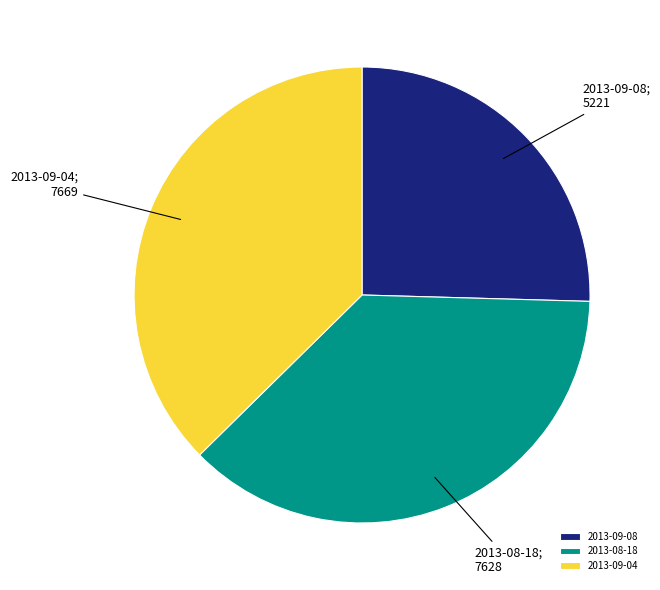

What is the smallest slice in the pie chart?

2013-09-08